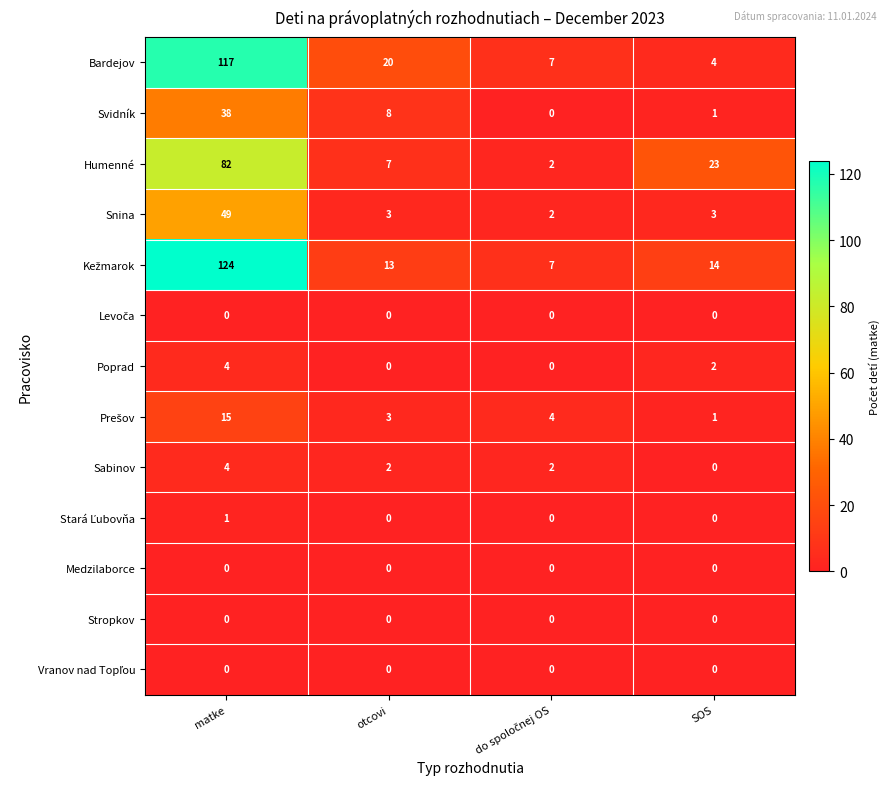

What is the maximum value shown in the chart?

124